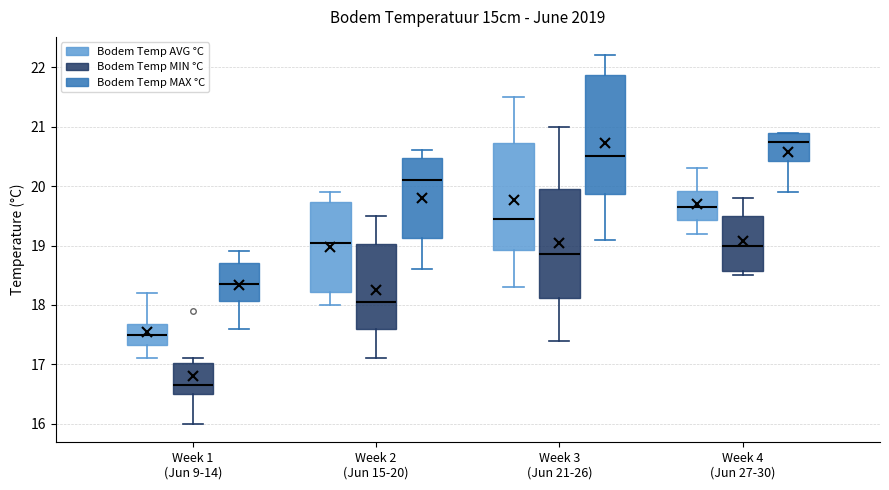

Where does the lower whisker of the box for Week 2 (Jun 15-20) (Bodem Temp MIN °C) end on the y-axis? The values are not printed on the chart, so give them approximately, as read against the axis.

17.1